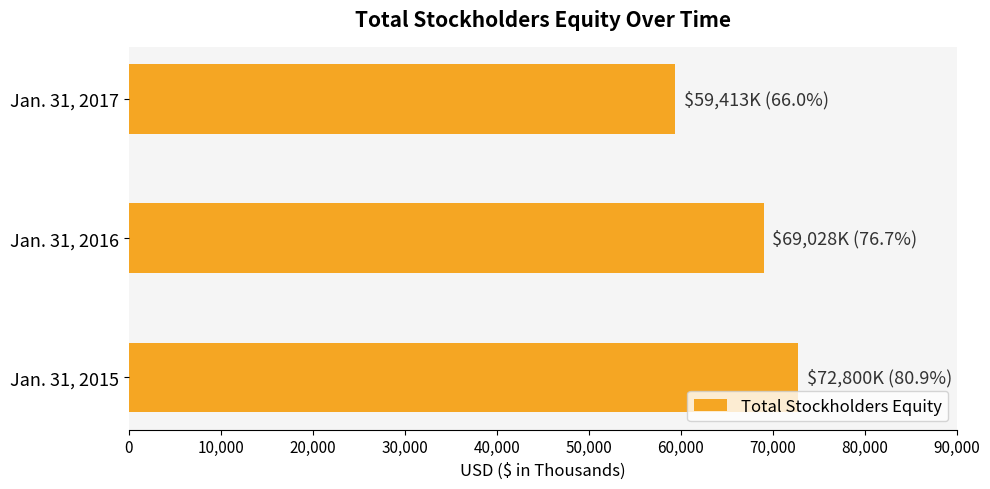

Which label corresponds to the smallest value in the chart?

Jan. 31, 2017